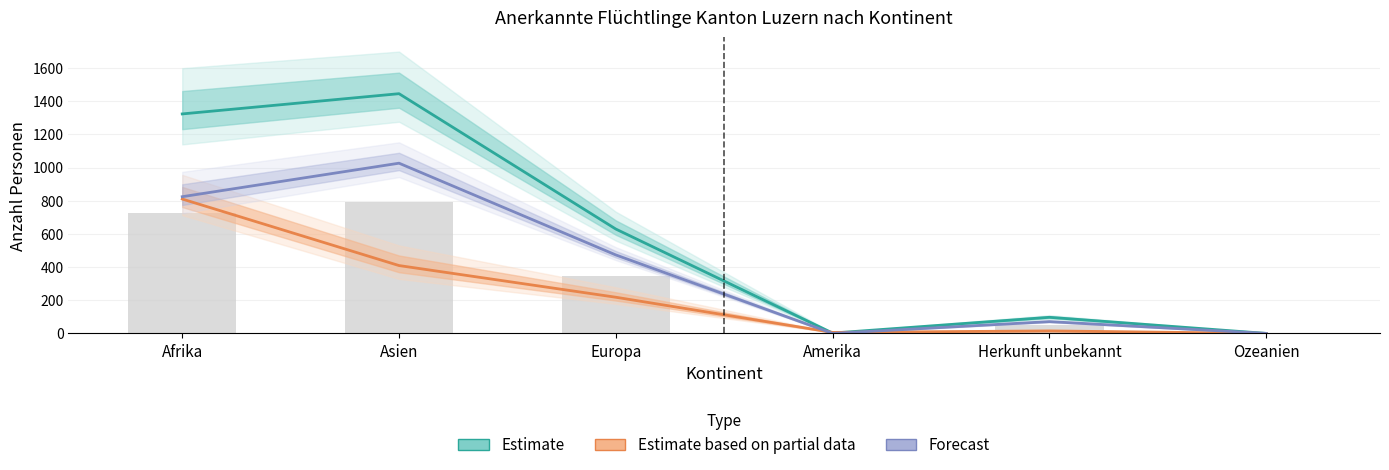

Is it true that Estimate based on partial data equals 409 at Asien?

True